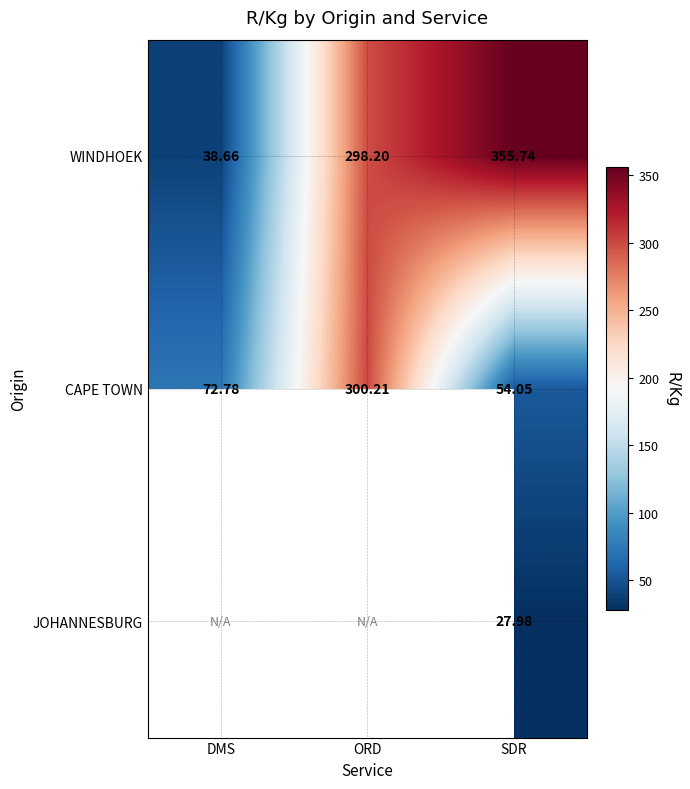

How many categories are shown in the chart?

3